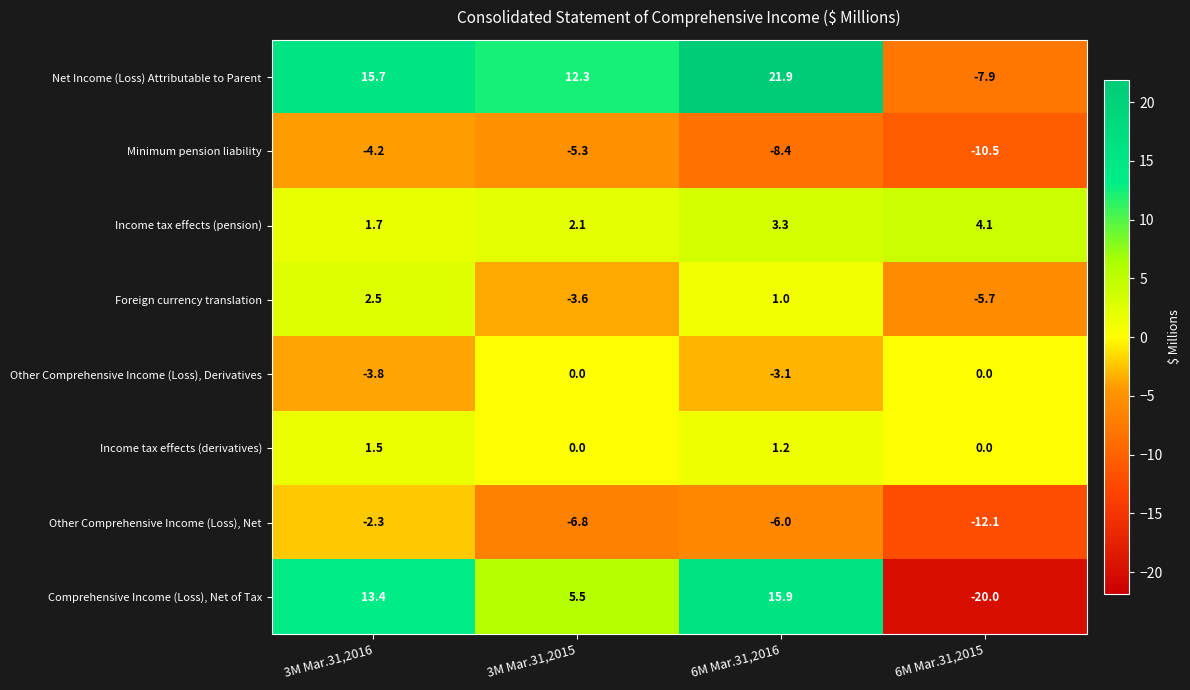

Which series has the largest total across all categories?

Net Income (Loss) Attributable to Parent